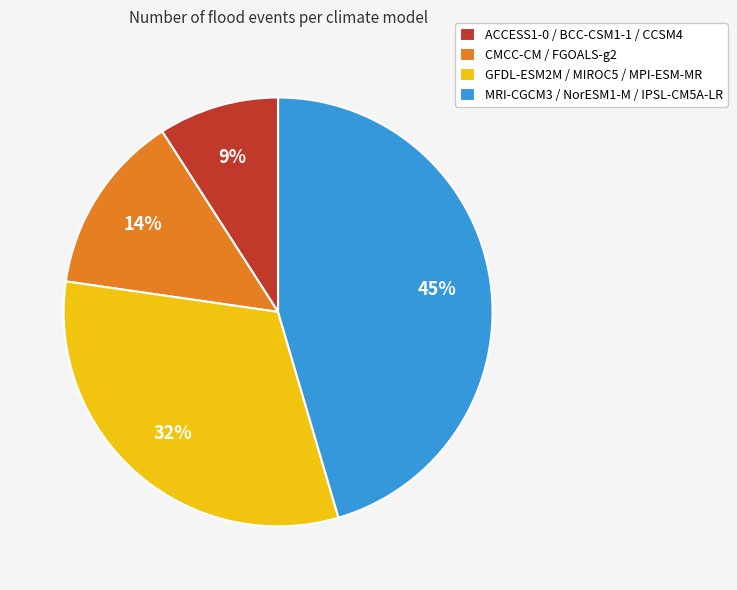

How many slices are in this pie chart?

4